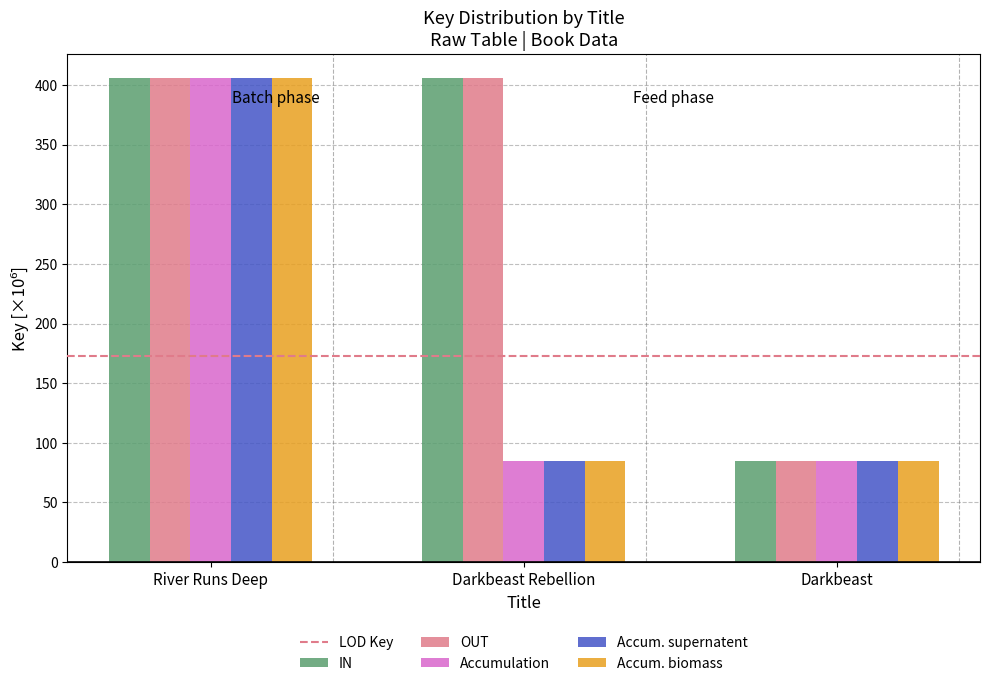

What is the label of the 1st bar from the right?

Darkbeast